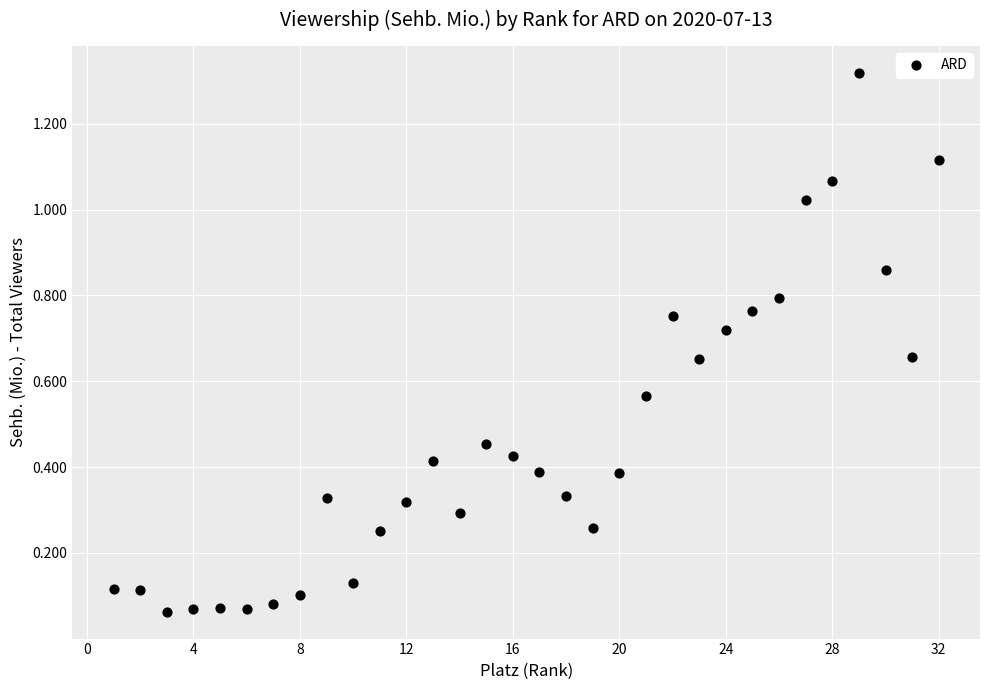

What is the range of X values (max minus min)?

31.0